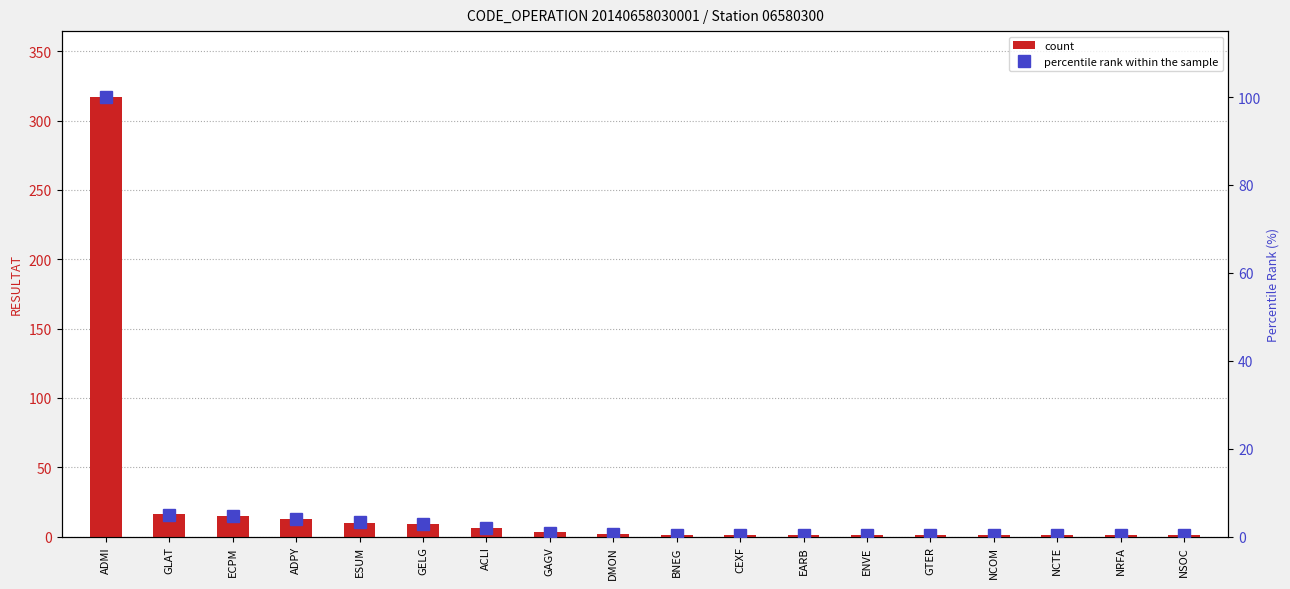

Which series has the largest range (max minus min)?

count